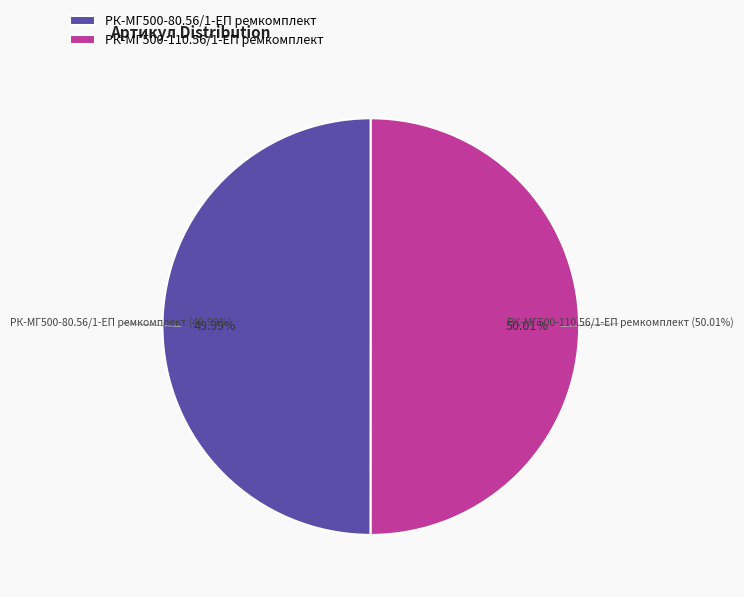

To the nearest percent, what percentage of the pie is РК-МГ500-110.56/1-ЕП ремкомплект?

50%